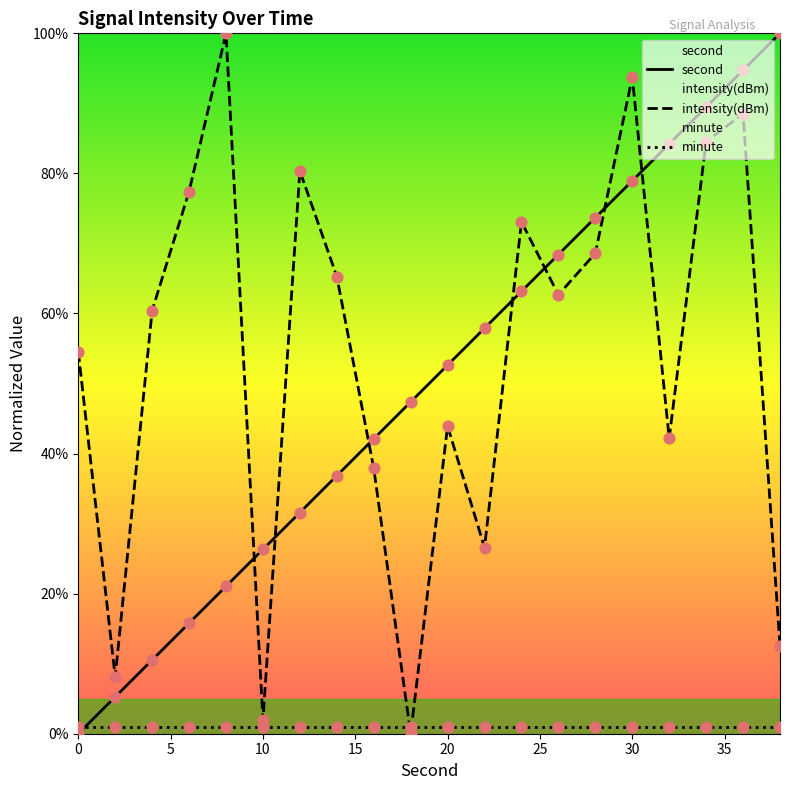

Which series has the largest Y range (max minus min)?

second